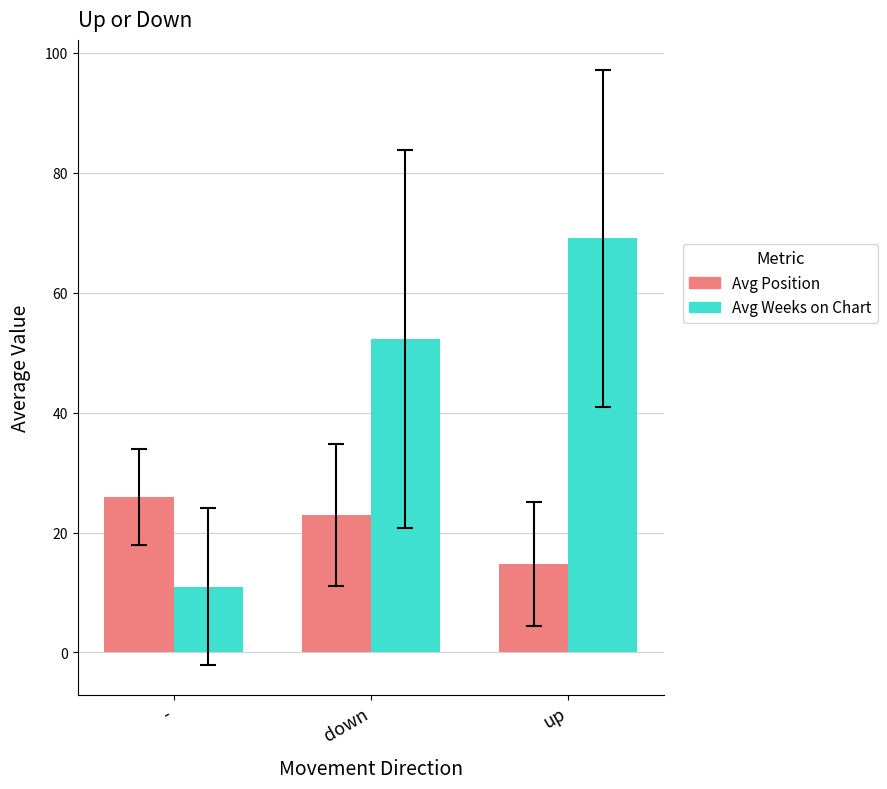

List the labels in order of Avg Weeks on Chart value, largest first.

up, down, -